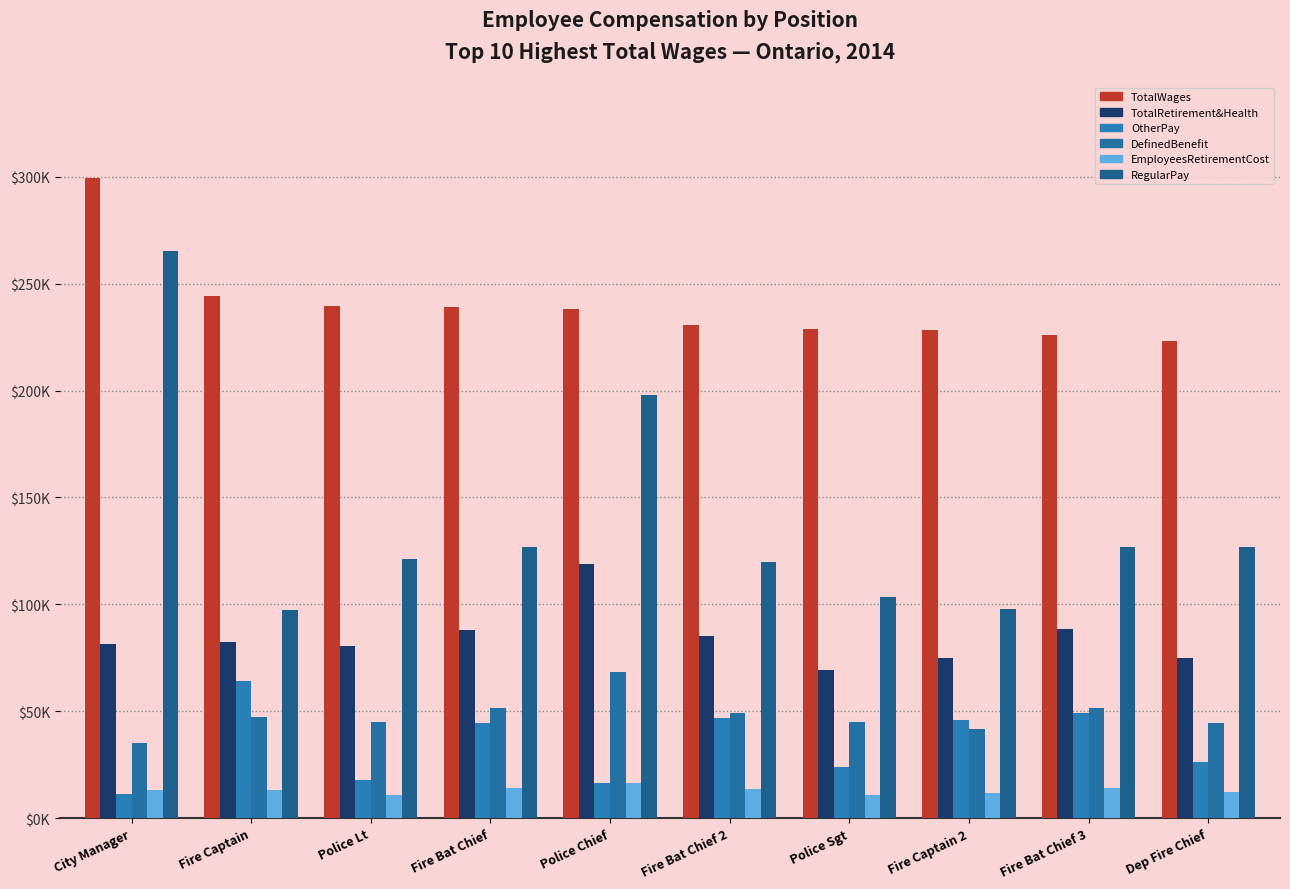

The DefinedBenefit series shows 88070 at Fire Bat Chief 2. True or false?

False